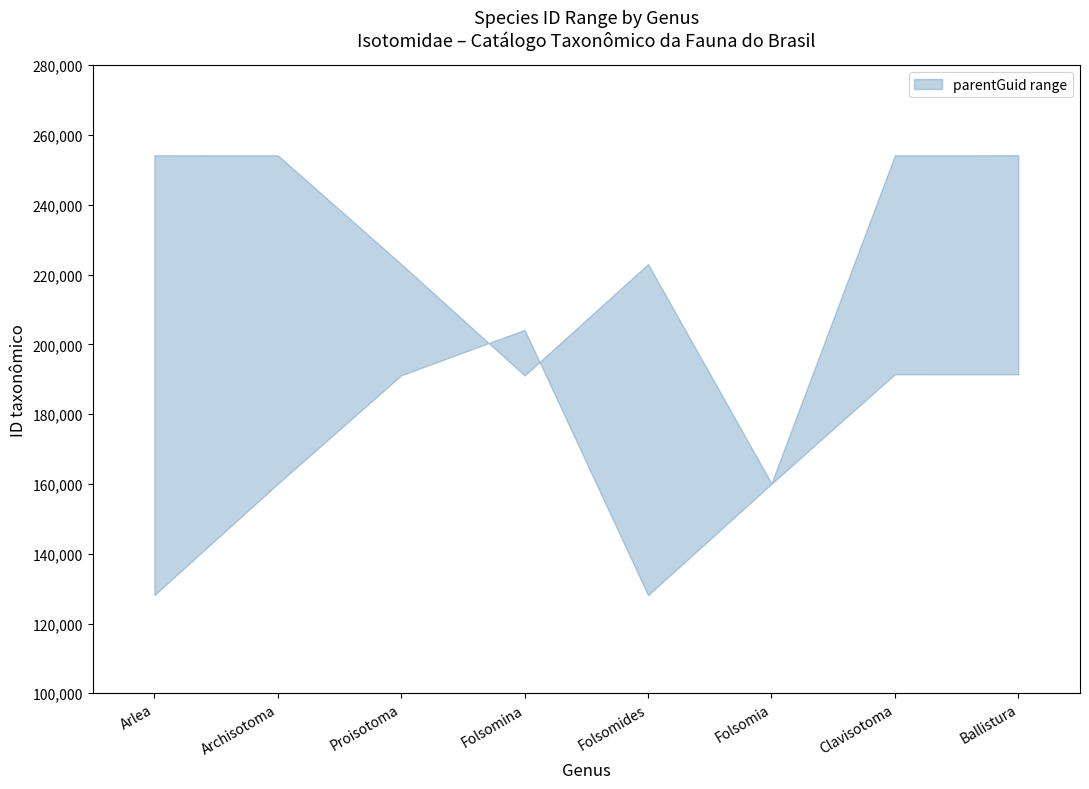

Where do upper and lower first cross each other?

Proisotoma and Folsomina